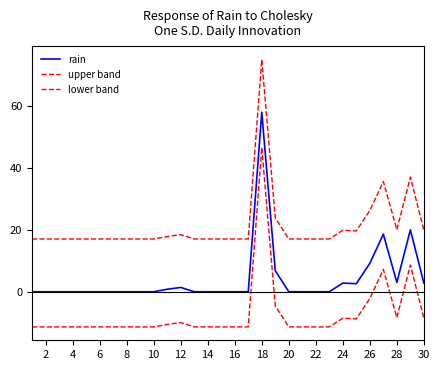

How many interior local valleys does the lower band series have?

2